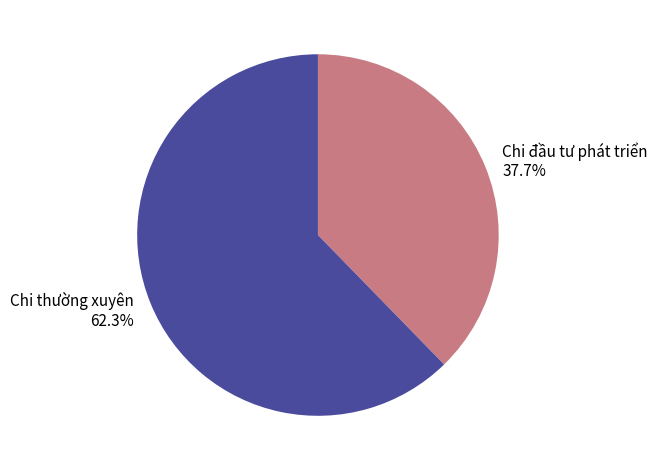

Rank the categories by value from lowest to highest.

Chi đầu tư phát triển, Chi thường xuyên